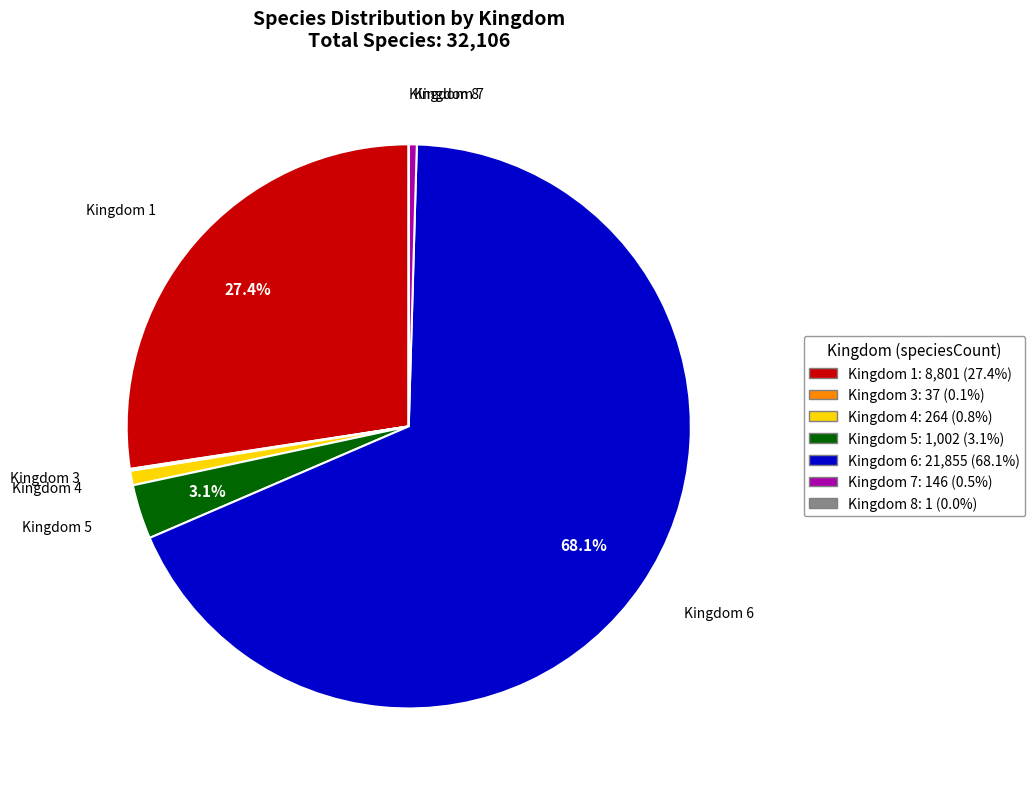

Is there any slice that represents more than half of the pie?

Yes